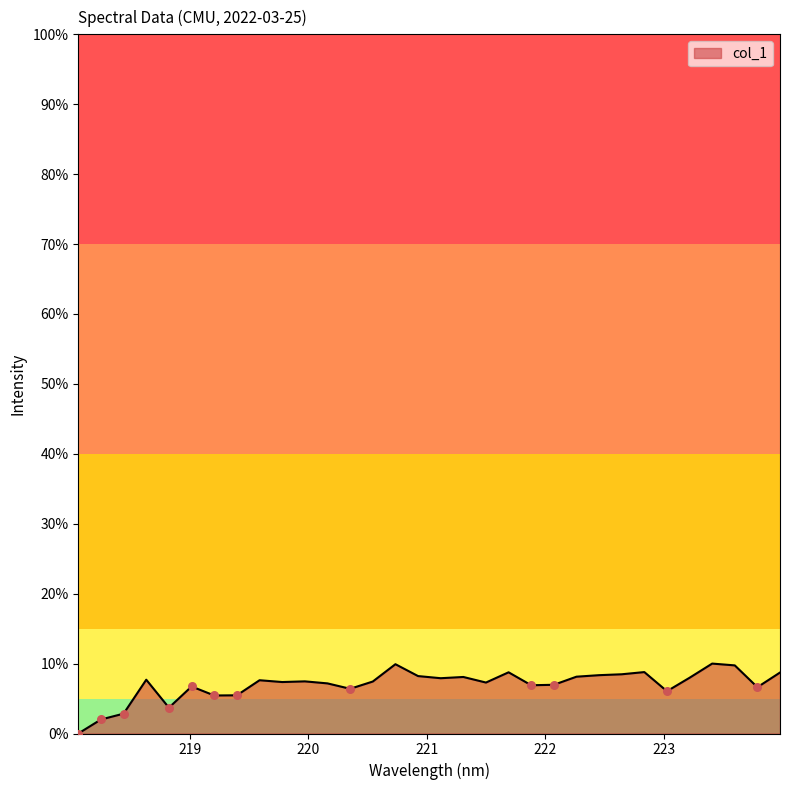

What is the maximum value shown in the chart?

10.0